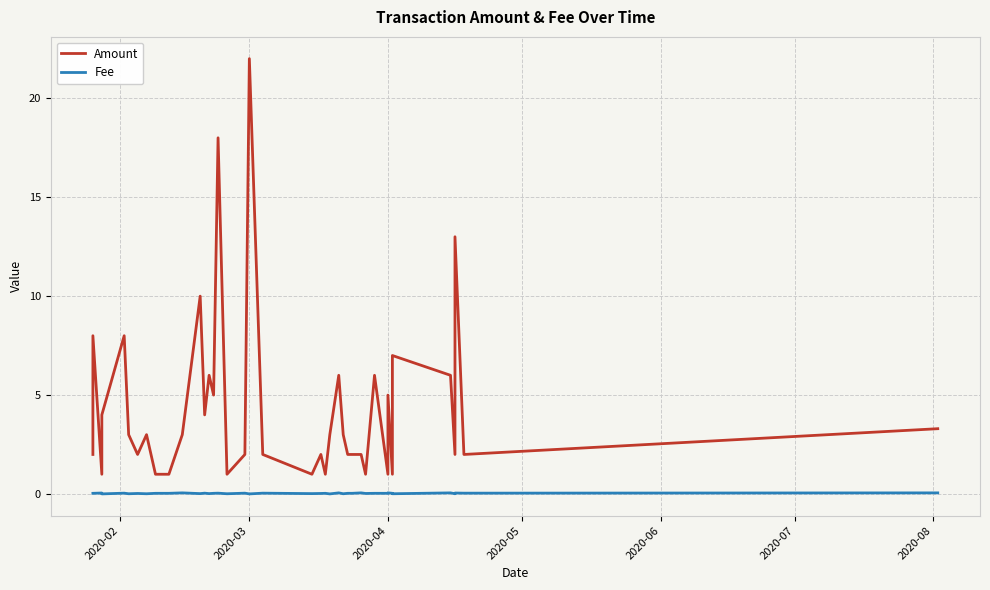

Which series has the largest range (max minus min)?

Amount